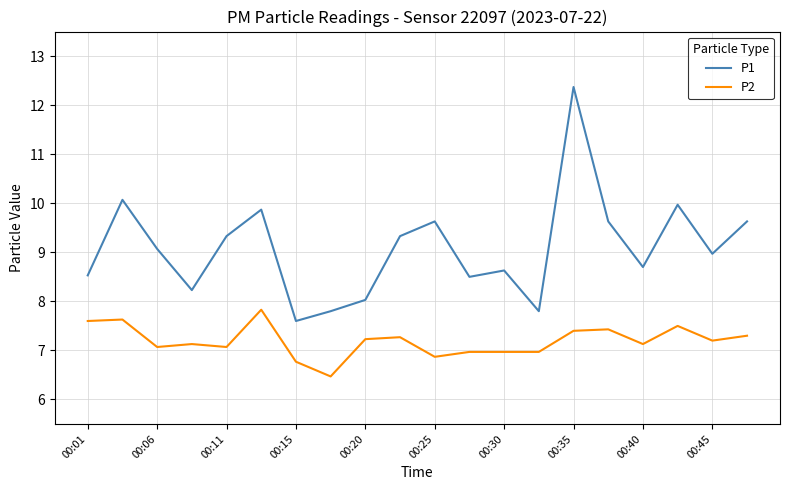

True or false: P2 and P1 cross at least once.

False